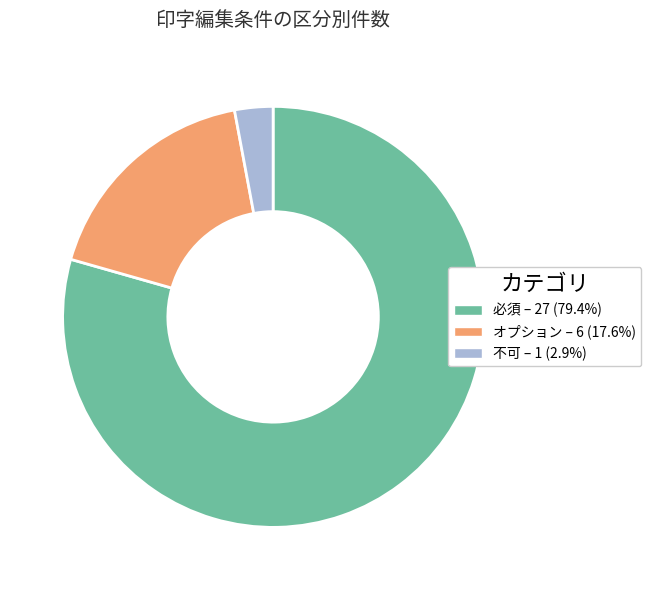

Which category accounts for the majority?

必須